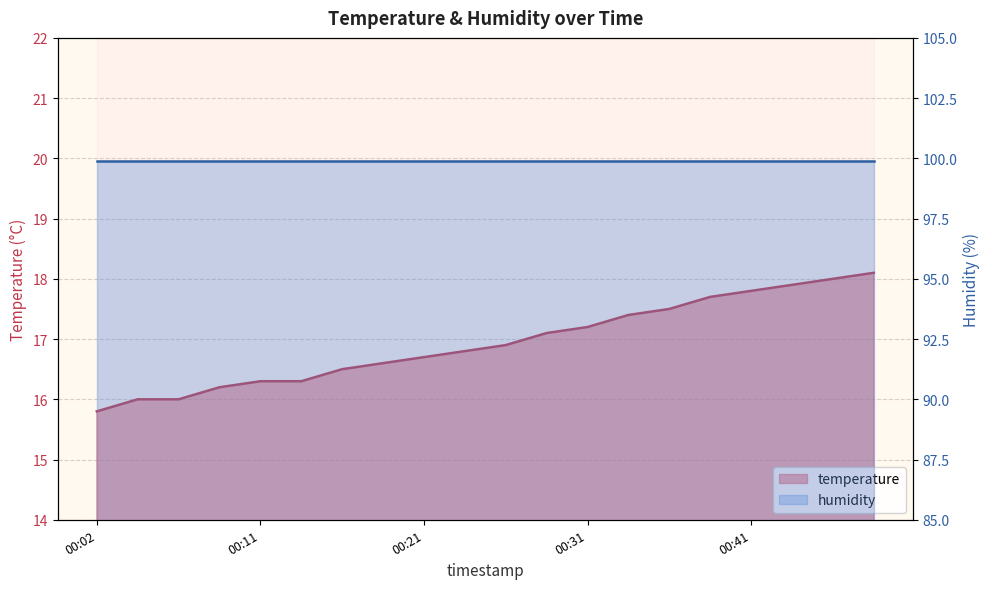

The value at 00:43 is 10.3. True or false?

False